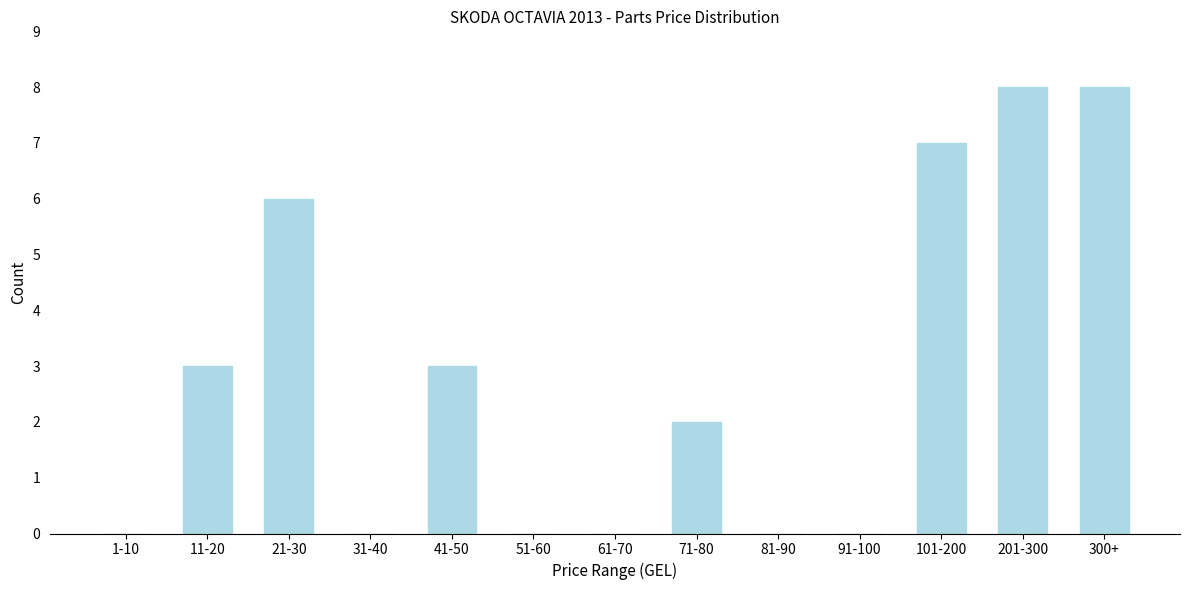

Reading left to right, transcribe all the data shown in this chart.

1-10=0	11-20=3	21-30=6	31-40=0	41-50=3	51-60=0	61-70=0	71-80=2	81-90=0	91-100=0	101-200=7	201-300=8	300+=8